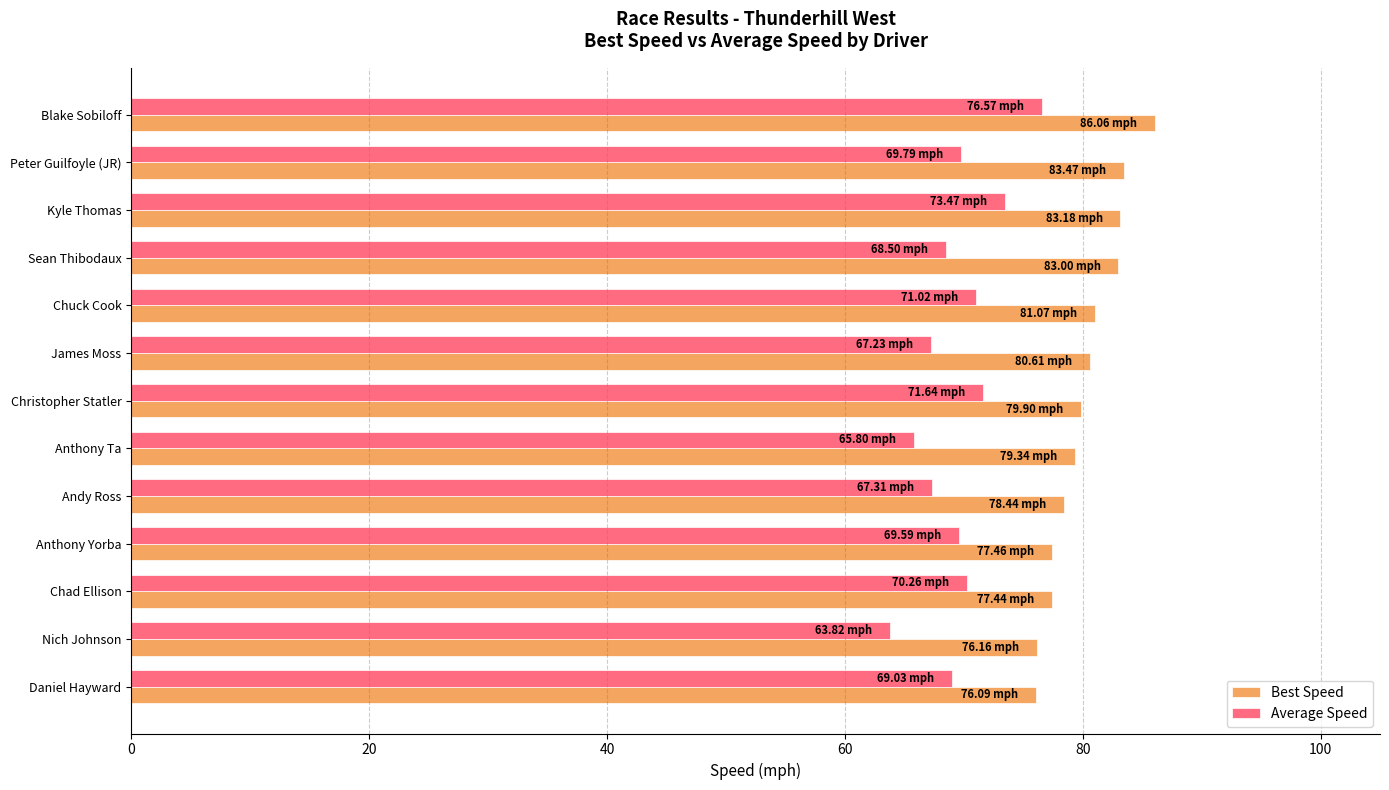

What is the total value across all series at Peter Guilfoyle (JR)?

153.3